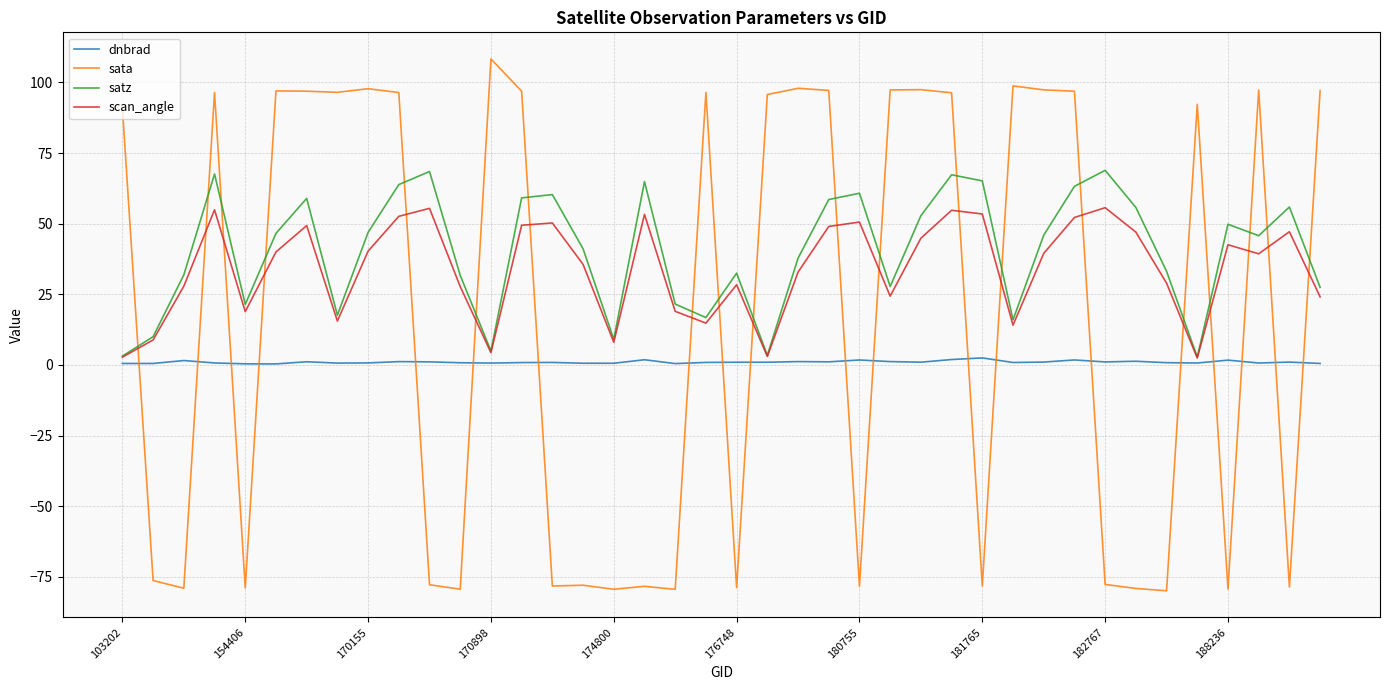

What is the highest value of the satz series?

68.9